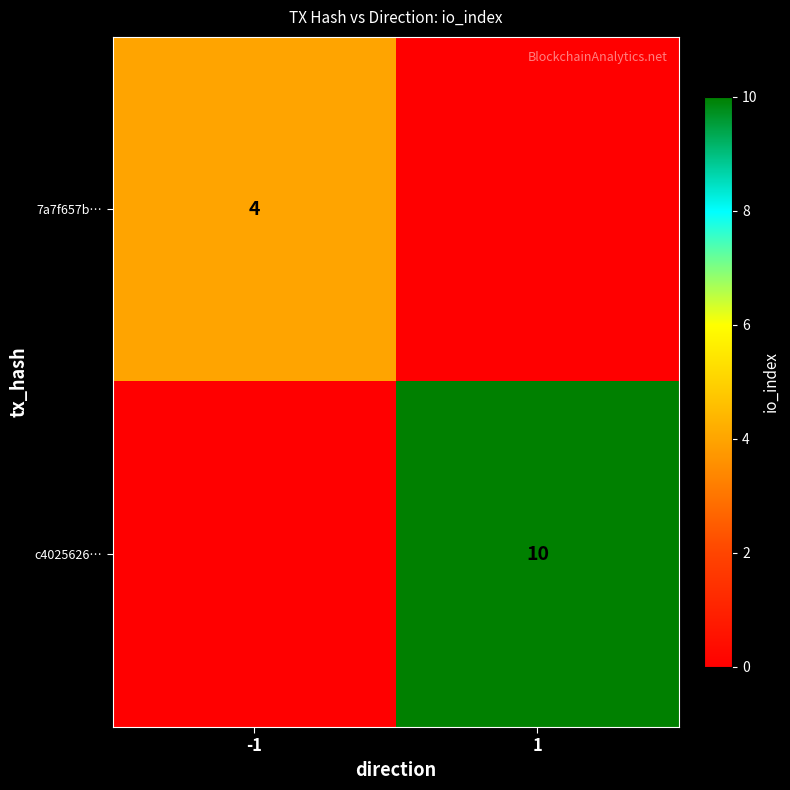

True or false: 7a7f657b… has a value of 6 at -1.

False